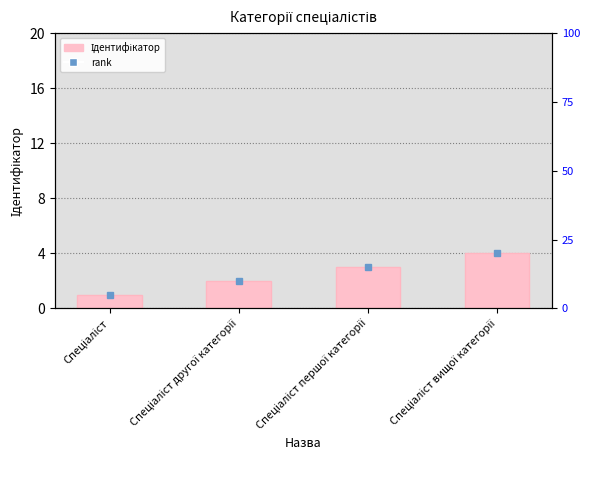

What is the difference between the second highest and second lowest values?

1